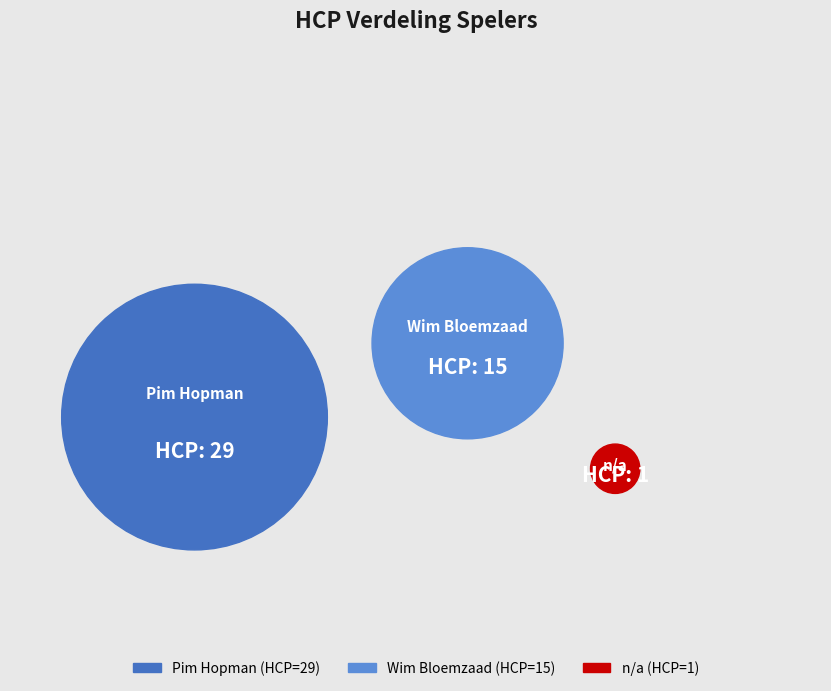

To the nearest percent, what portion does Pim Hopman represent?

64%